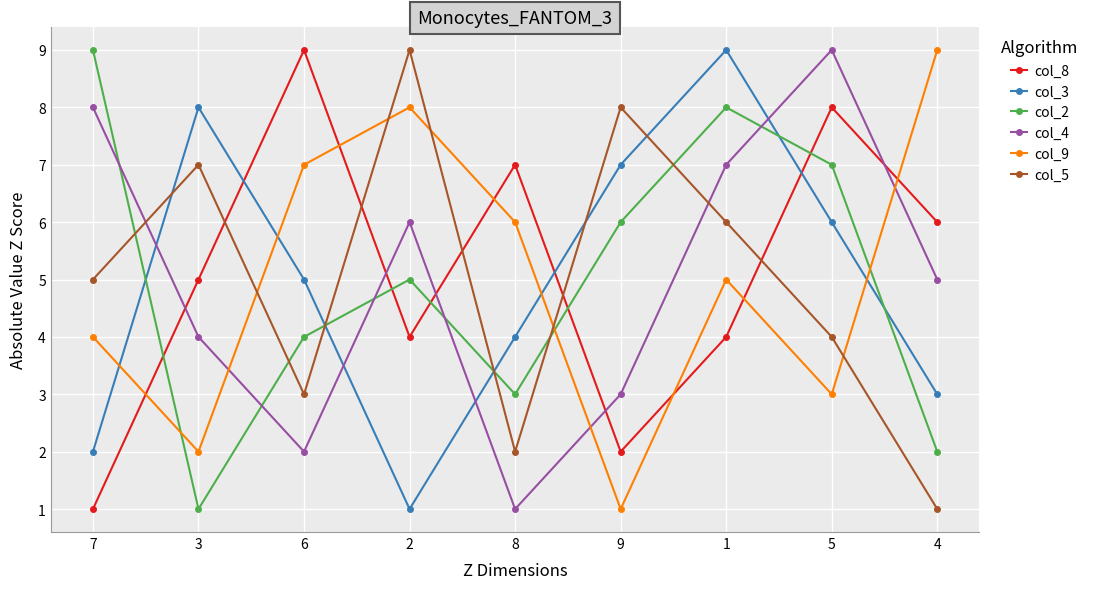

Which series ends up on top after the final intersection of col_8 and col_2?

col_8